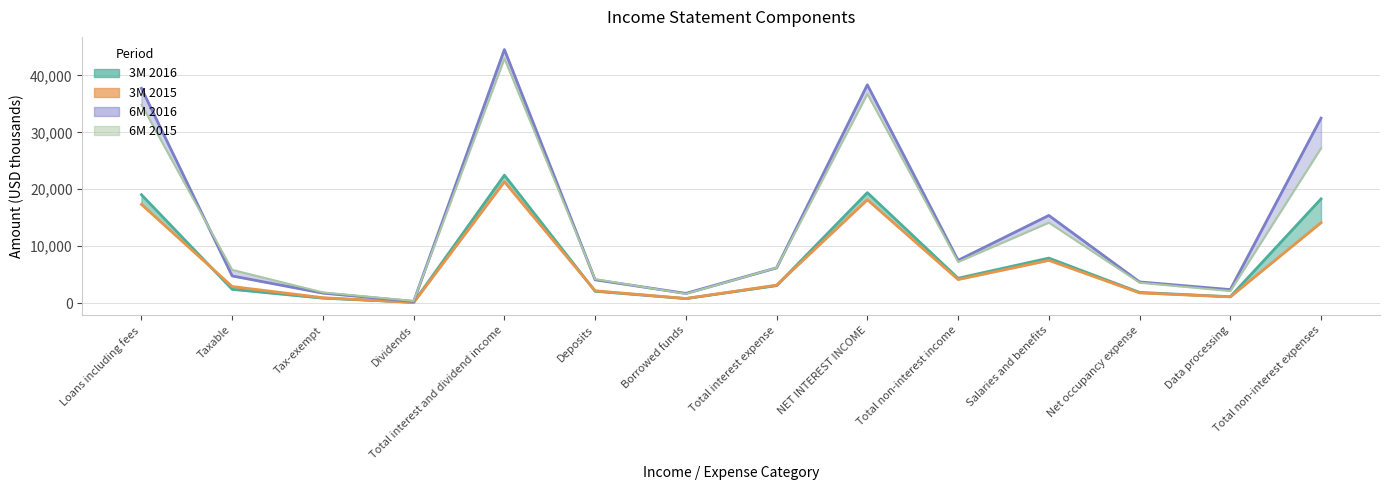

What is the total value across all series at Total non-interest expenses?

92123